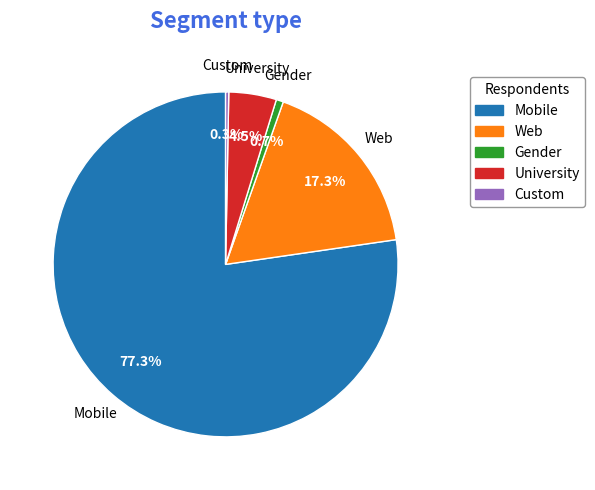

Is there any slice that represents more than half of the pie?

Yes